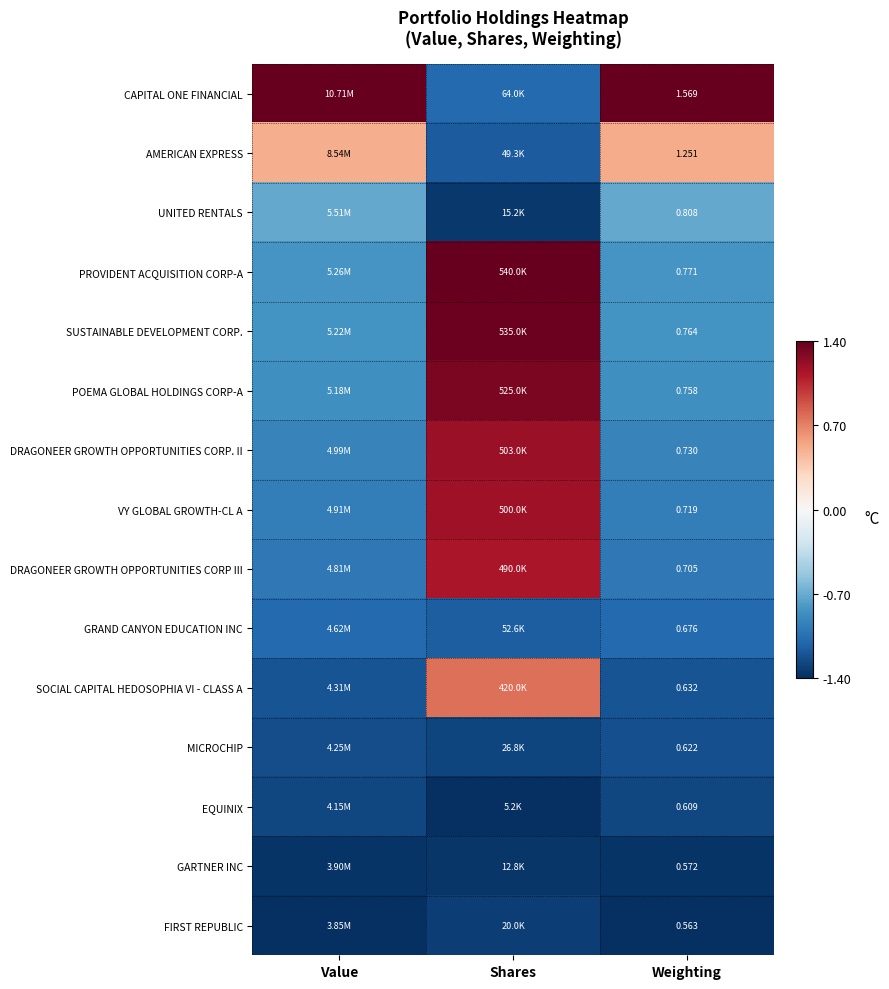

Is the value of UNITED RENTALS at Shares greater than the value of PROVIDENT ACQUISITION CORP-A at Value?

No